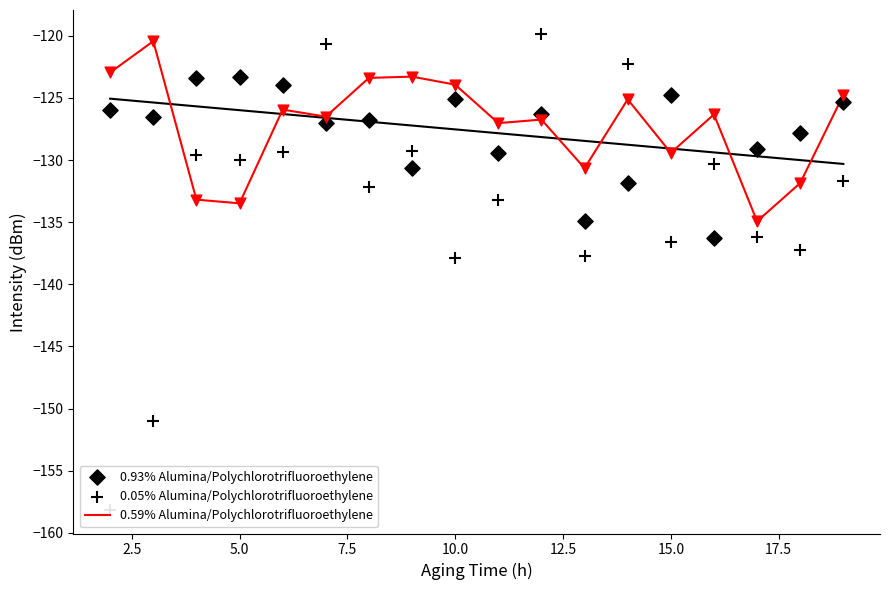

Which series has the widest spread of Y values?

0.05% Alumina/Polychlorotrifluoroethylene